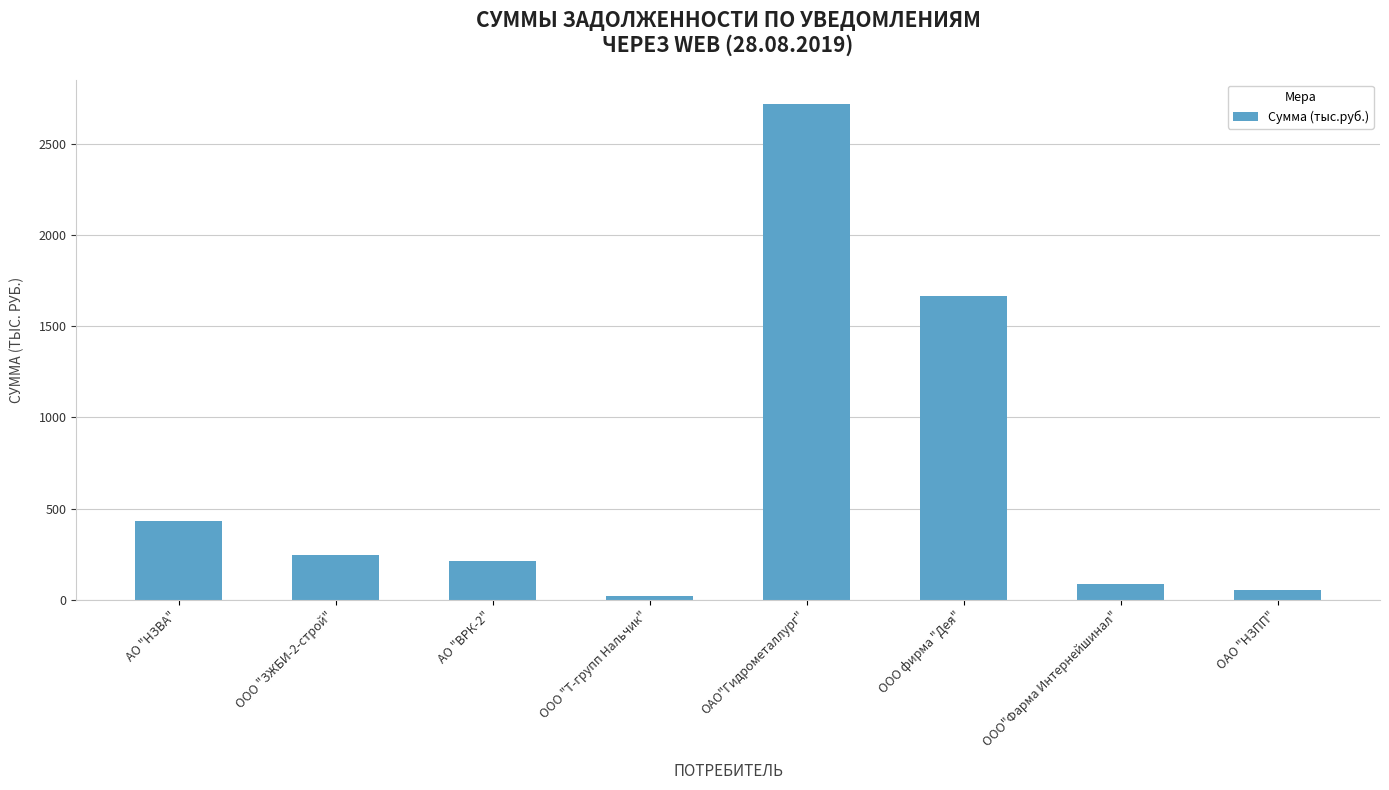

Which label corresponds to the smallest value in the chart?

ООО "Т-групп Нальчик"